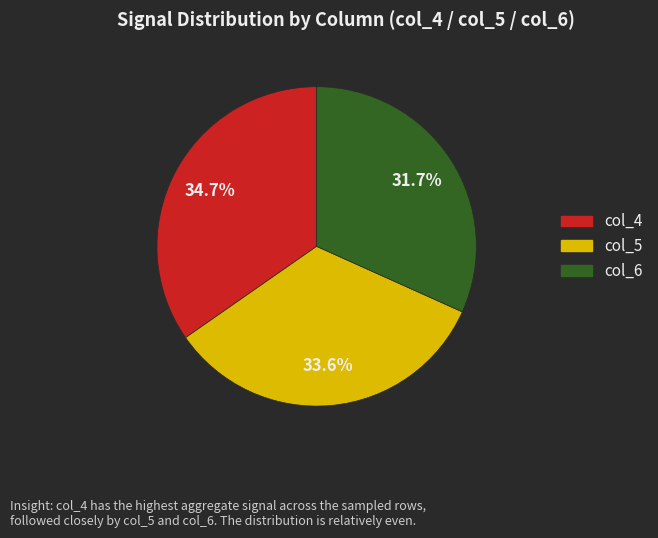

Rank the categories by value from highest to lowest.

col_4, col_5, col_6